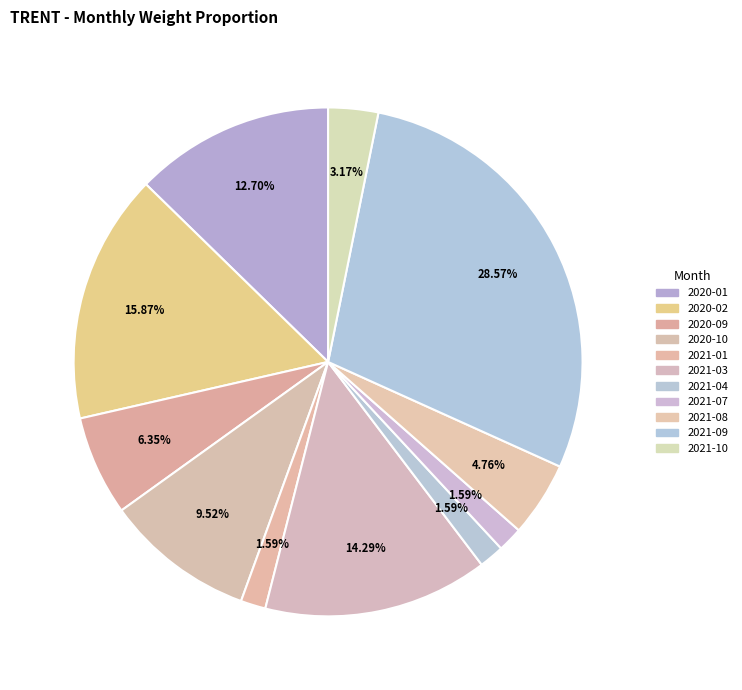

Does any single category account for the majority?

No